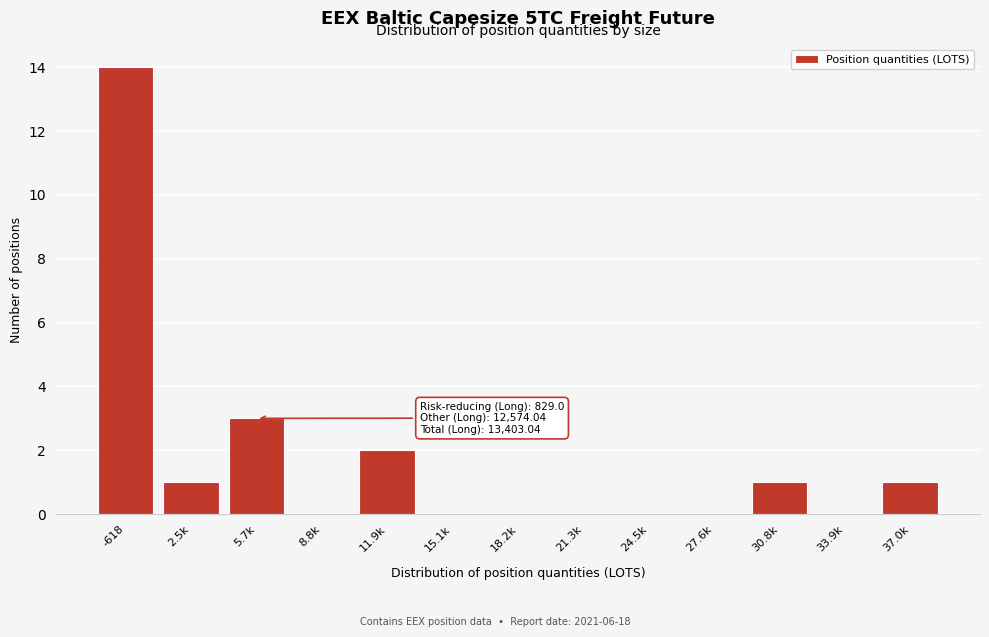

Reading right to left, what are all the values shown in this chart?

37.0k=1	33.9k=0	30.8k=1	27.6k=0	24.5k=0	21.3k=0	18.2k=0	15.1k=0	11.9k=2	8.8k=0	5.7k=3	2.5k=1	-618=14